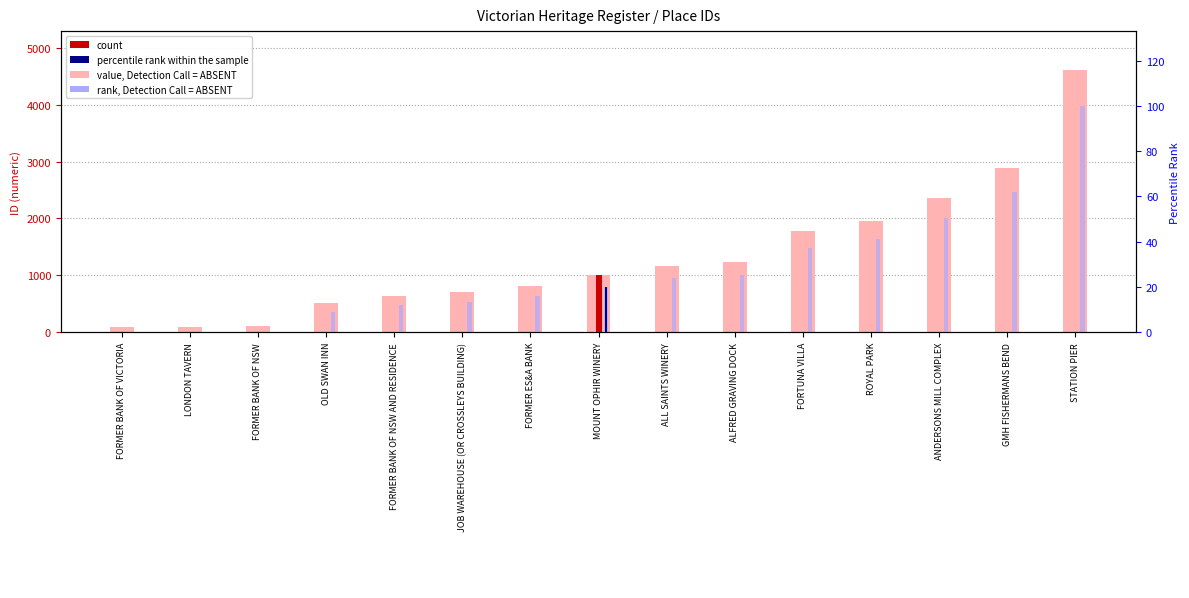

What is the total value across all series at FORMER ES&A BANK?

835.0